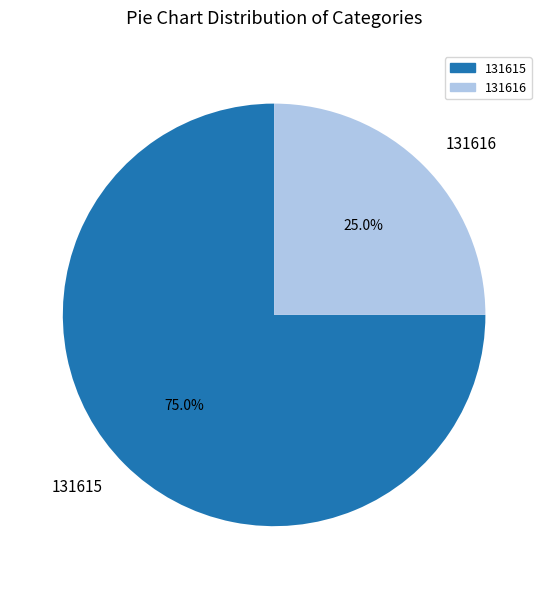

What is the total percentage of 131616 and 131615?

100.0%